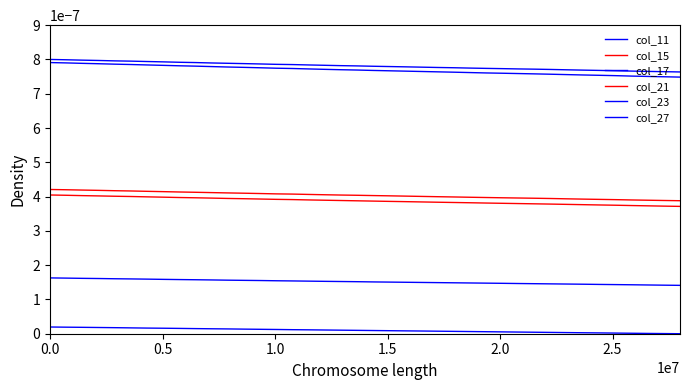

Is this an area chart (filled region under the line)?

No